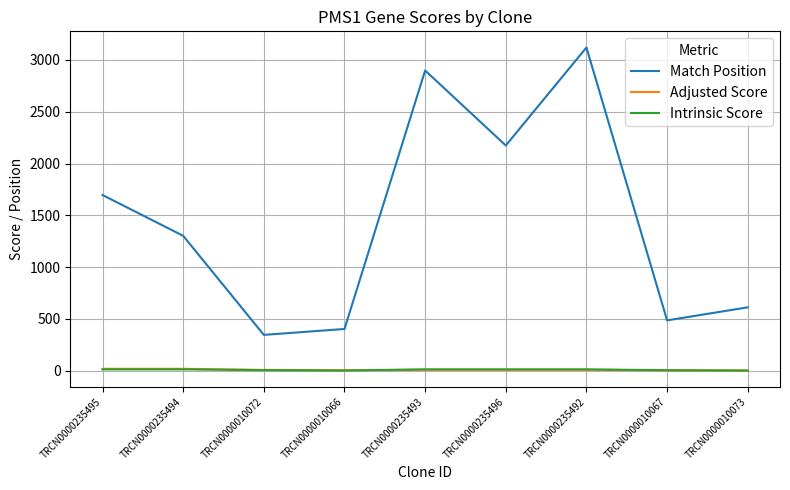

Which category has the highest value across all series?

TRCN0000235492